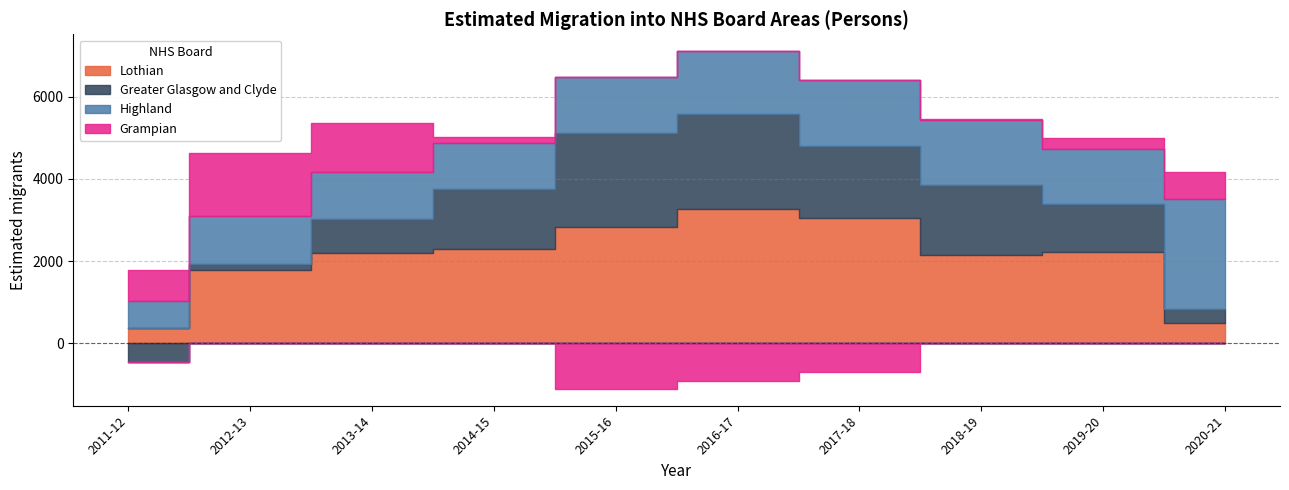

At which category is the sum across all series the highest?

2016-17